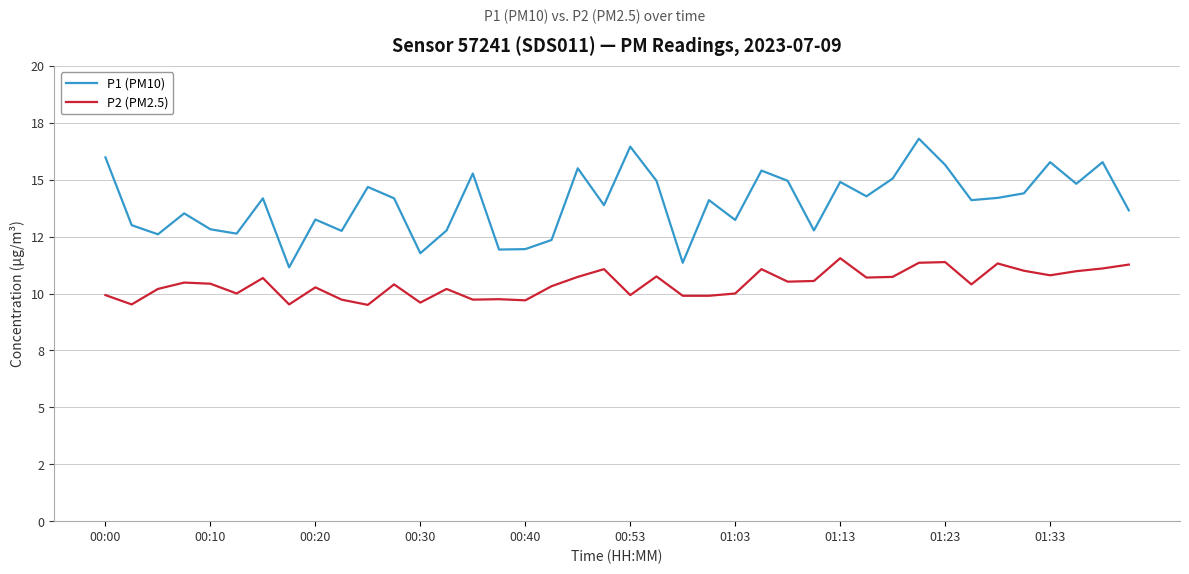

Reading left to right, transcribe all the data shown in this chart.

P1 (PM10): 16.0	13.0	12.6	13.5	12.8	12.6	14.2	11.2	13.2	12.8	14.7	14.2	11.8	12.8	15.3	11.9	11.9	12.3	15.5	13.9	16.4	14.9	11.3	14.1	13.2	15.4	14.9	12.8	14.9	14.3	15.1	16.8	15.7	14.1	14.2	14.4	15.8	14.8	15.8	13.7
P2 (PM2.5): 9.9	9.5	10.2	10.5	10.4	10.0	10.7	9.5	10.3	9.7	9.5	10.4	9.6	10.2	9.7	9.8	9.7	10.3	10.7	11.1	9.9	10.8	9.9	9.9	10.0	11.1	10.5	10.6	11.6	10.7	10.7	11.3	11.4	10.4	11.3	11.0	10.8	11.0	11.1	11.3